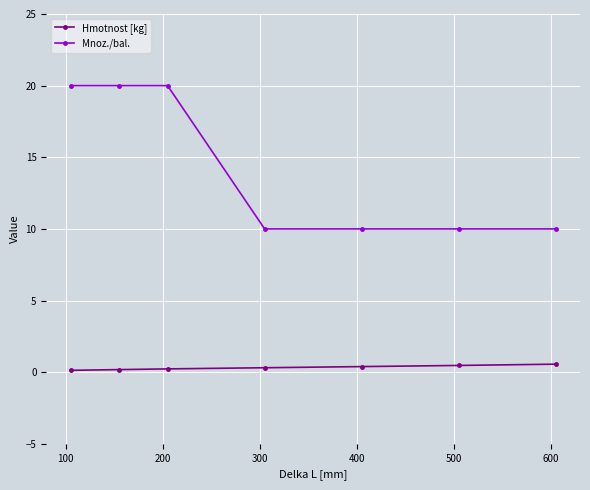

True or false: Mnoz./bal. and Hmotnost [kg] intersect in this chart.

False